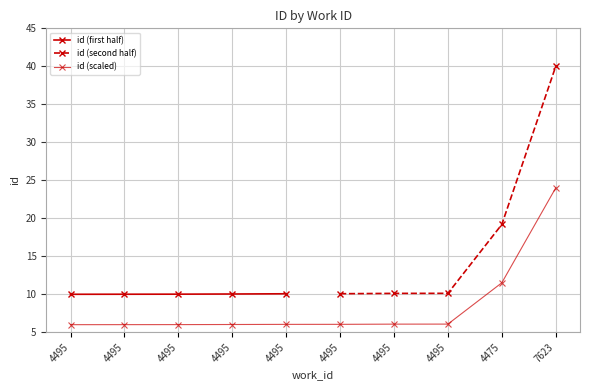

Rank the categories by value from lowest to highest.

4495, 4495, 4495, 4495, 4495, 4495, 4495, 4495, 4475, 7623